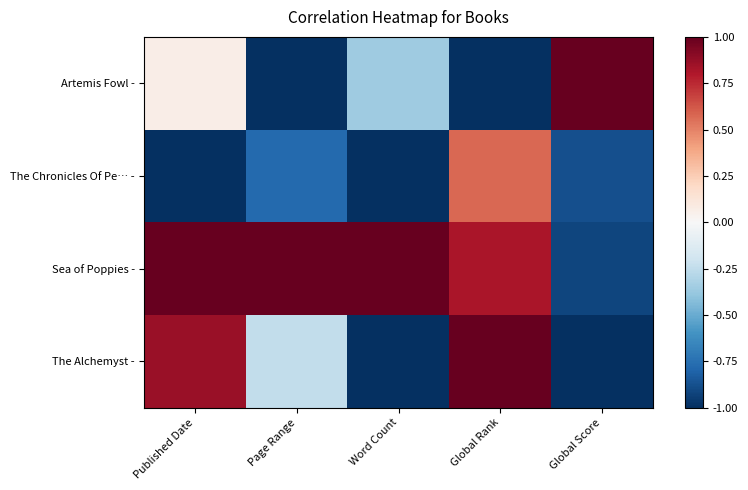

Reading right to left, list all the values displayed in this chart.

Artemis Fowl -: Global Score=1.0	Global Rank=-1.0	Word Count=-0.4	Page Range=-1.0	Published Date=0.1
The Chronicles Of Pe… -: Global Score=-0.9	Global Rank=0.6	Word Count=-1.0	Page Range=-0.8	Published Date=-1.0
Sea of Poppies -: Global Score=-0.9	Global Rank=0.8	Word Count=1.0	Page Range=1.0	Published Date=1.0
The Alchemyst -: Global Score=-1.0	Global Rank=1.0	Word Count=-1.0	Page Range=-0.2	Published Date=0.9